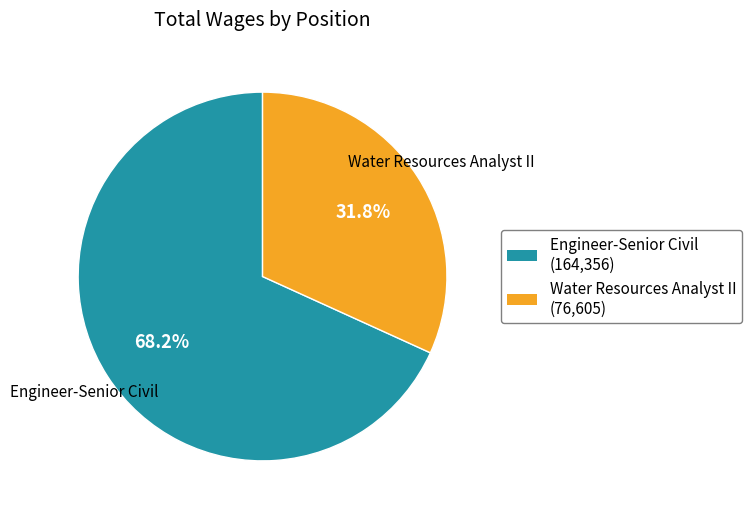

To the nearest percent, what is the difference between the Water Resources Analyst II and Engineer-Senior Civil slice percentages?

36%